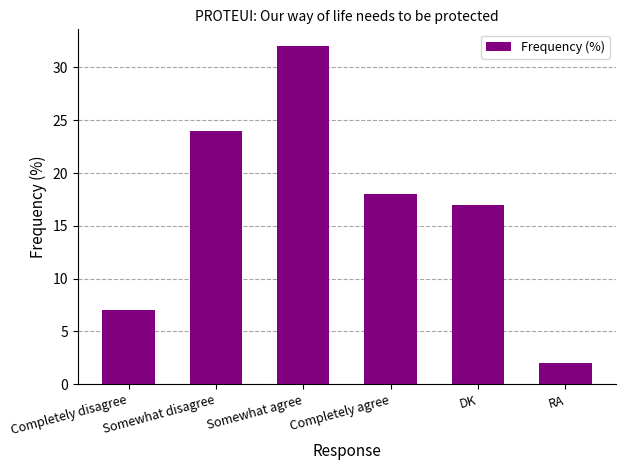

What is the difference between the second highest and second lowest values?

17